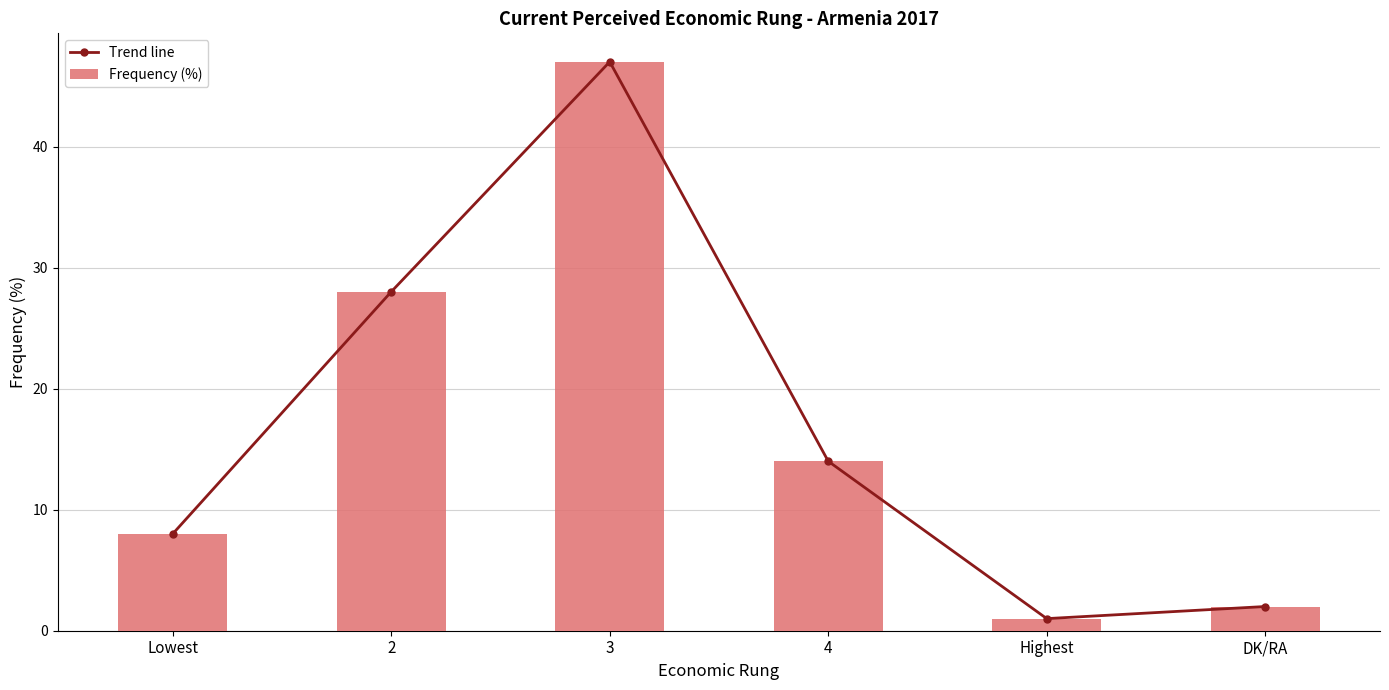

Where is Trend line nearest to the value 24?

2